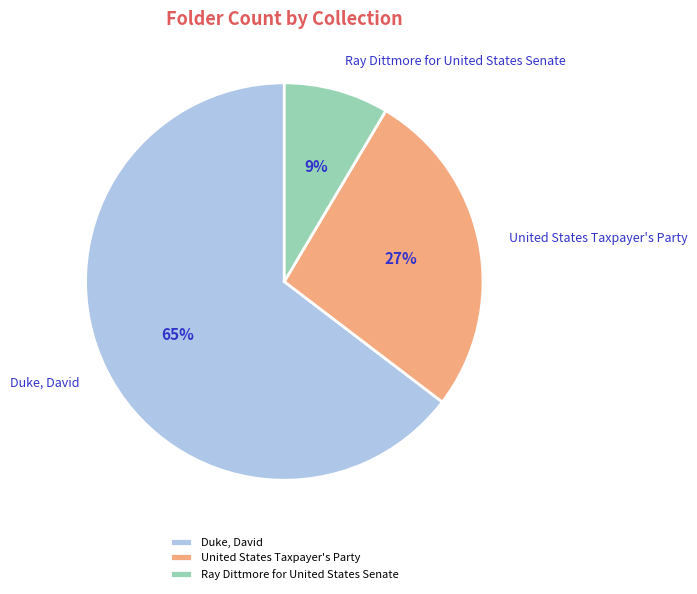

To the nearest percent, what portion does United States Taxpayer's Party represent?

27%